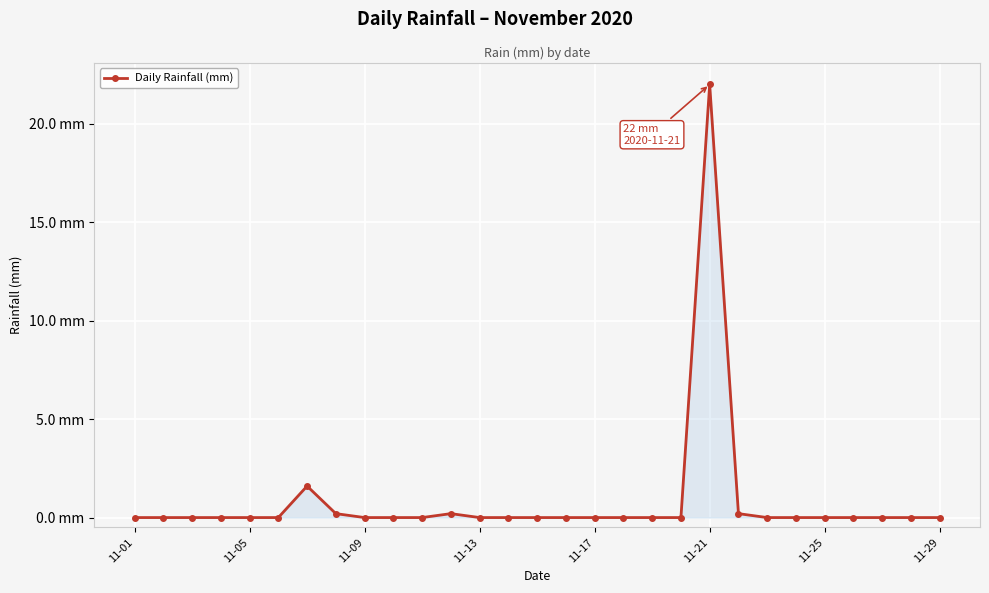

Is this an area chart (filled region under the line)?

Yes